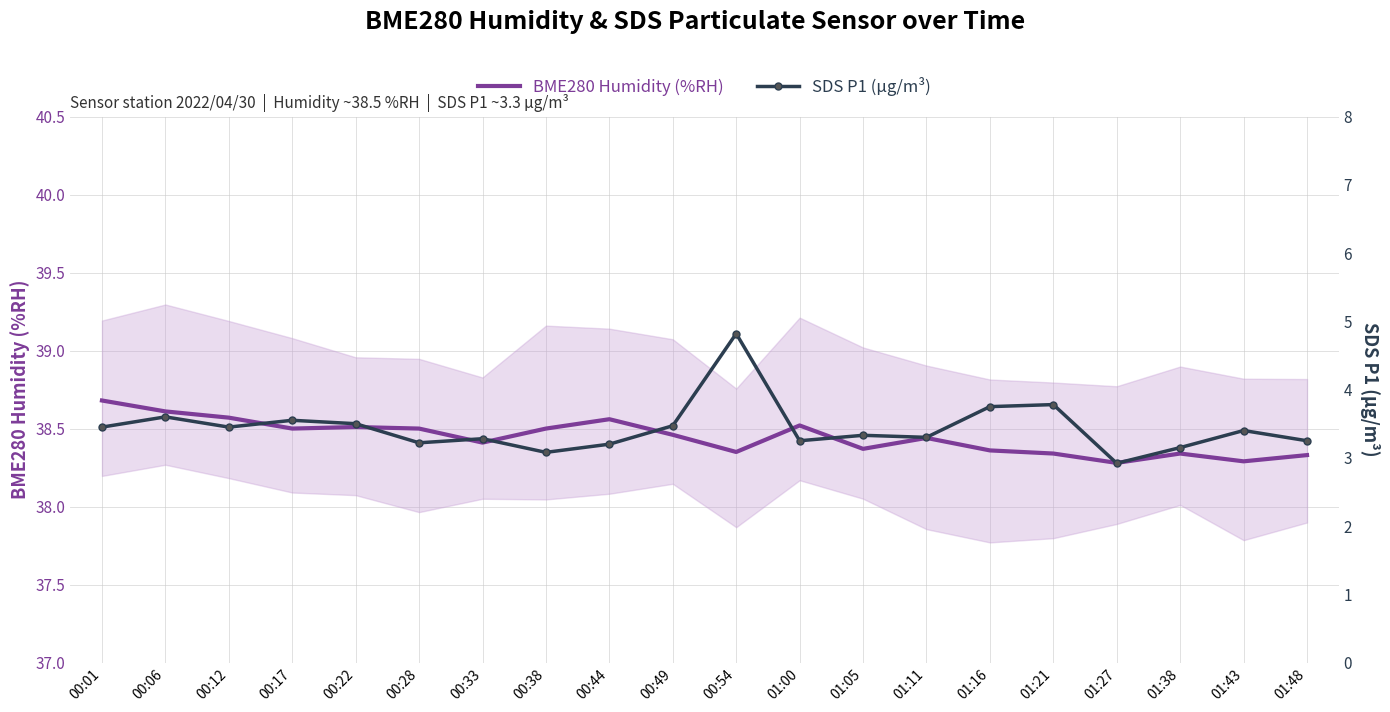

What are all the series names shown in the legend?

BME280 Humidity (%RH), SDS P1 (µg/m³)